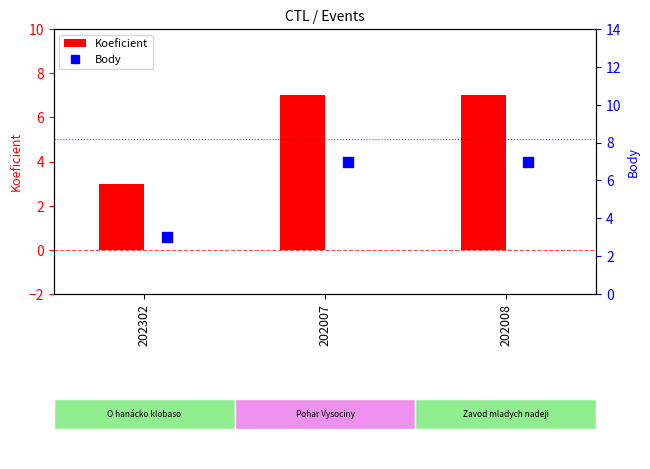

Which series contains the highest Y value?

Koeficient